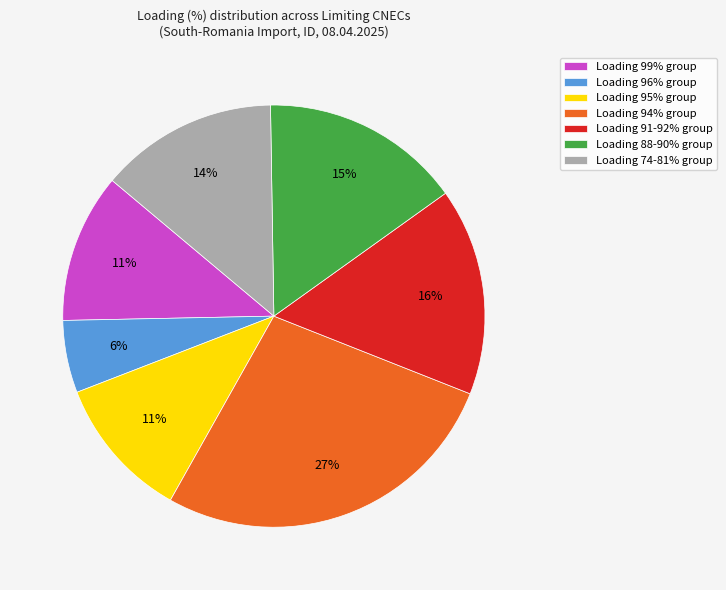

Which category has the biggest portion of the pie?

Loading 94% group